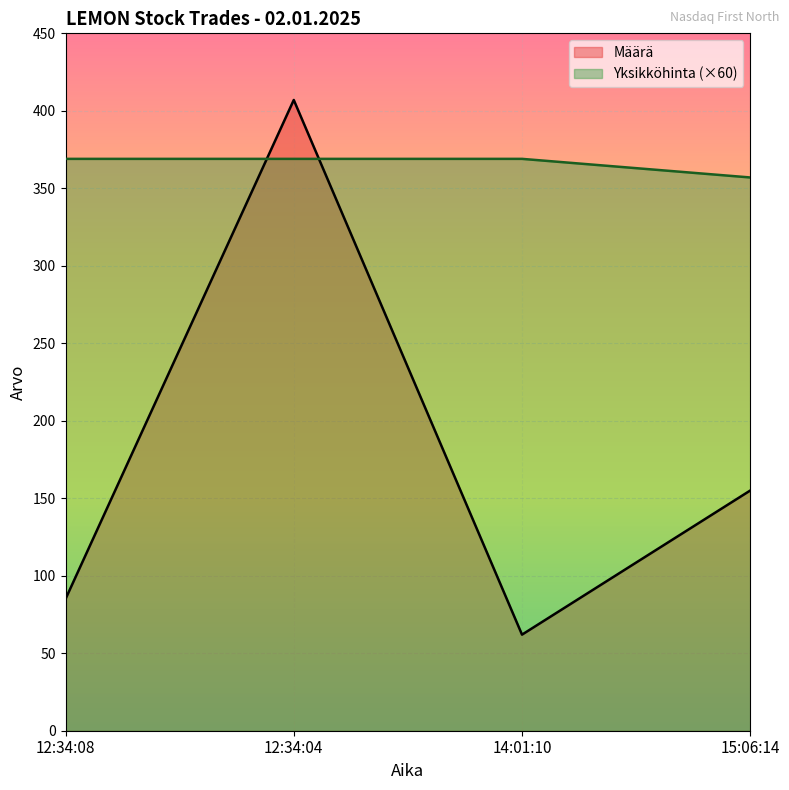

The Määrä series shows 24 at 12:34:08. True or false?

False